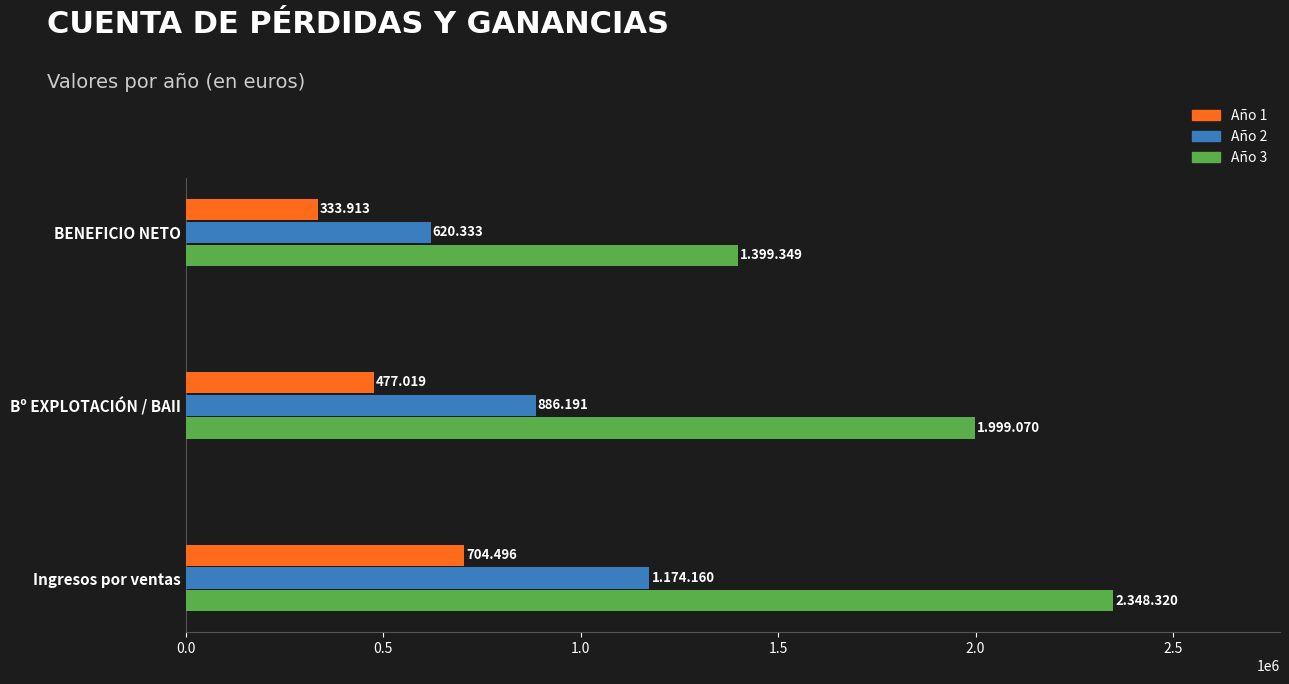

List the series in order of their overall mean, lowest first.

Año 1, Año 2, Año 3